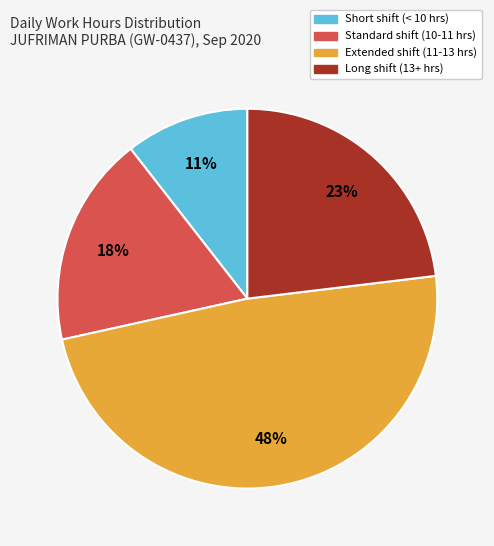

Count the number of slices in the pie.

4